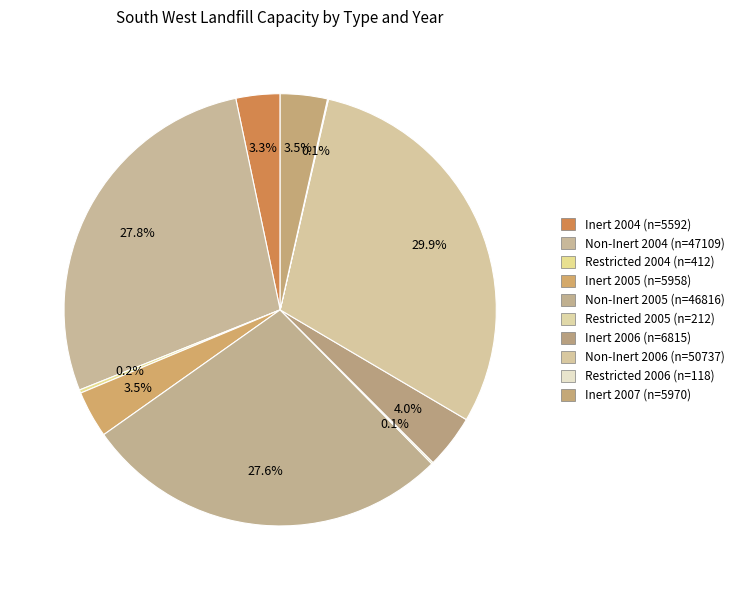

What percentage do Inert 2006 and Restricted 2004 together represent?

4.3%